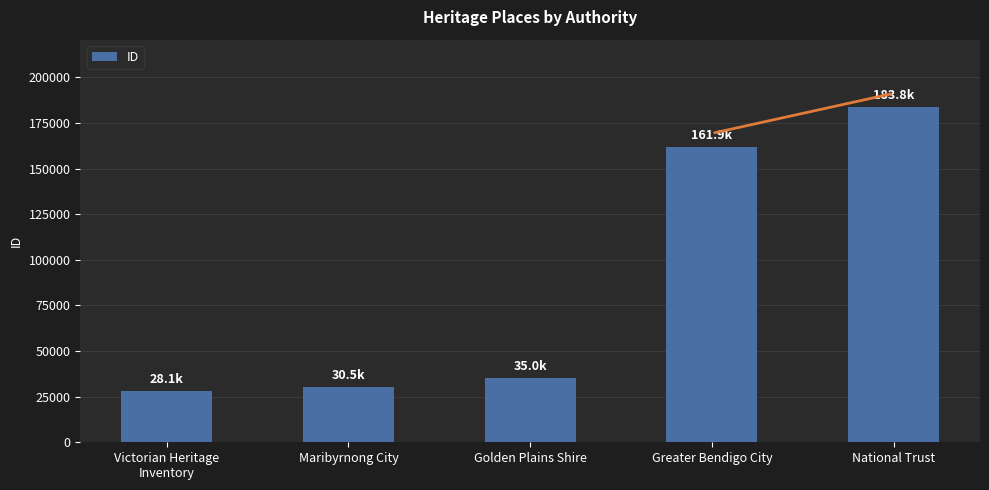

The chart shows a value of 28124 at Victorian Heritage
Inventory. True or false?

True